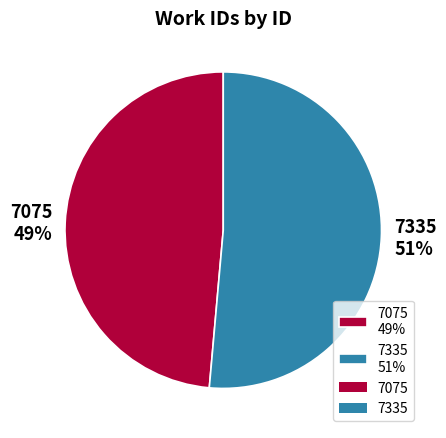

Which slice is the largest?

7335